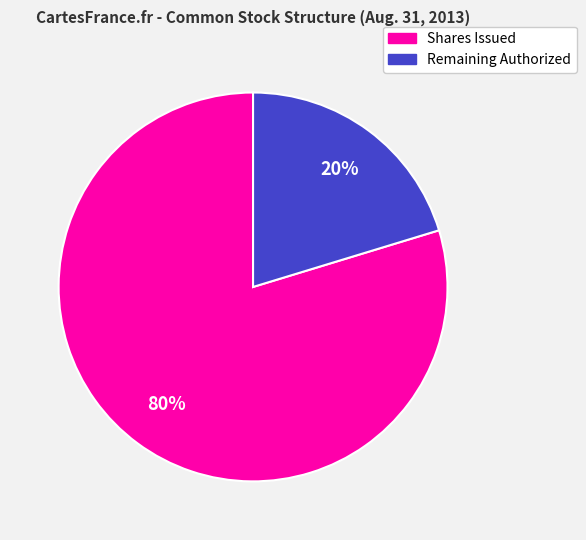

Is there a majority slice in this chart?

Yes